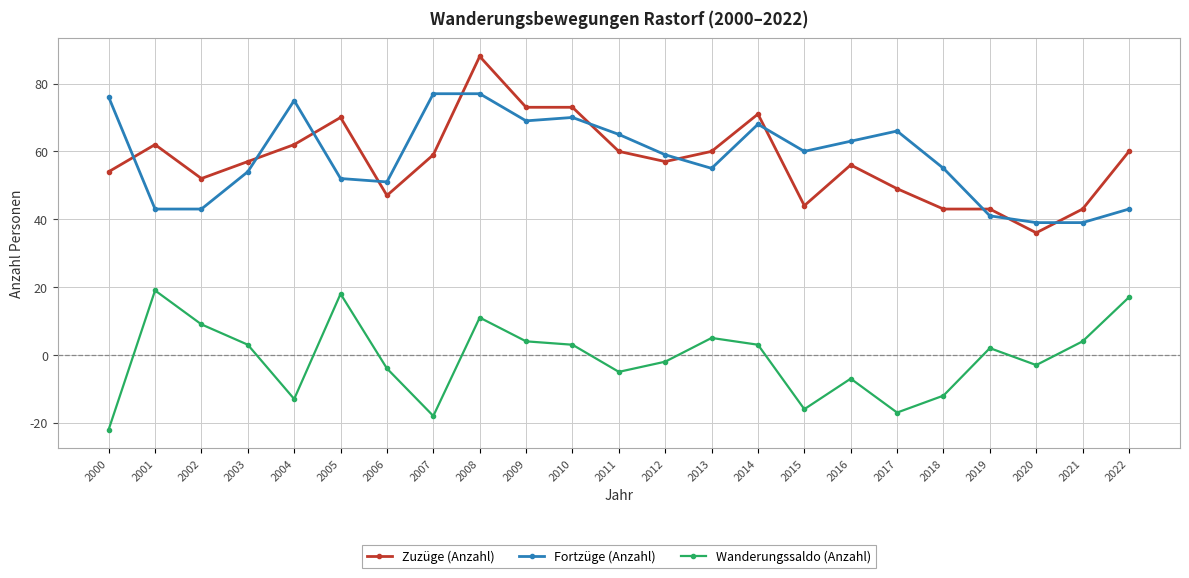

True or false: Zuzüge (Anzahl) and Wanderungssaldo (Anzahl) cross at least once.

False